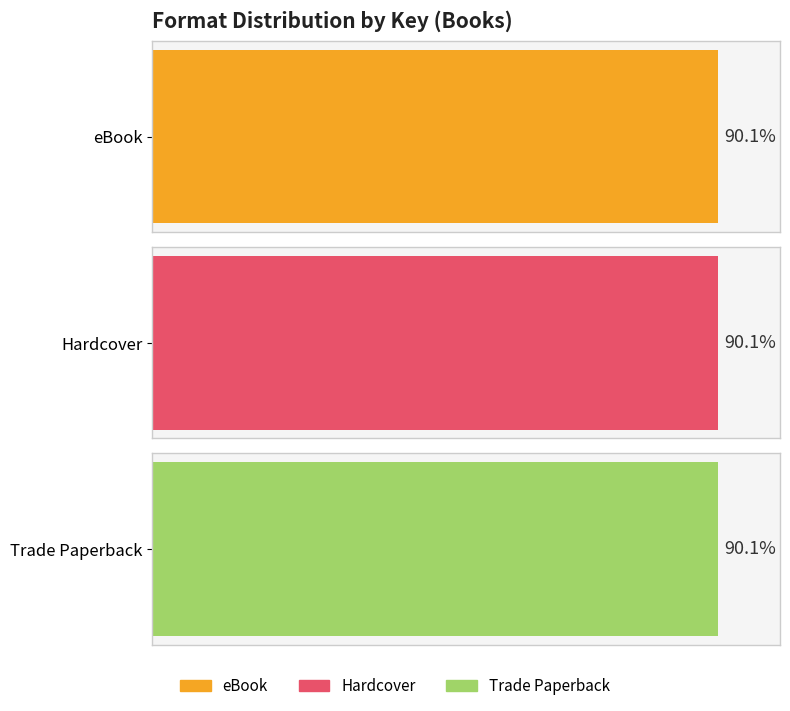

What are all the series names shown in the legend?

eBook, Hardcover, Trade Paperback